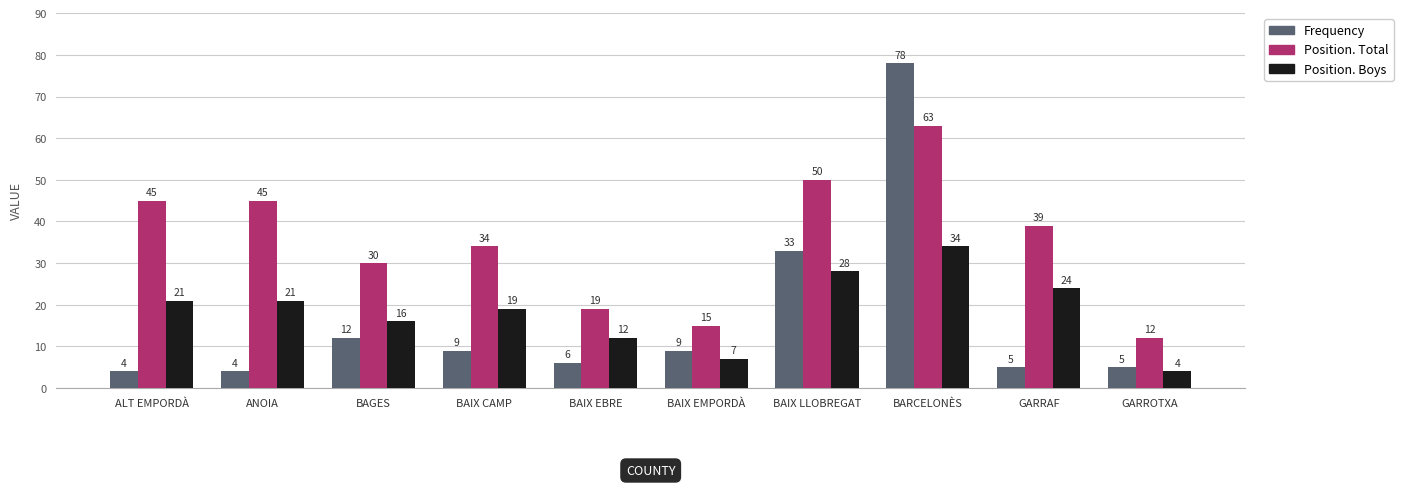

At which category is the sum across all series the highest?

BARCELONÈS